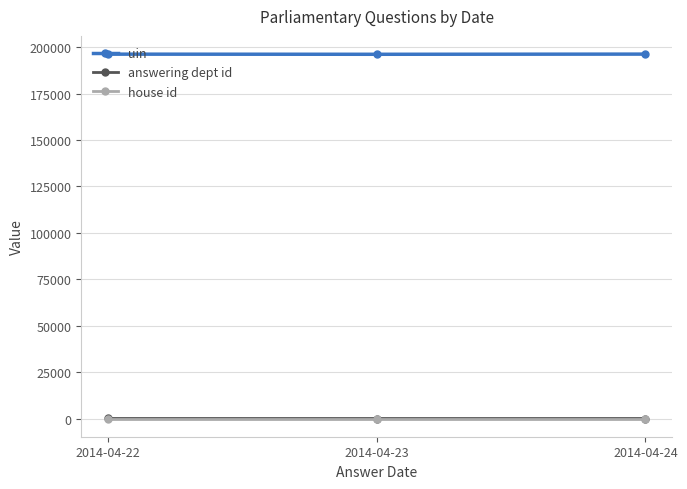

What is the highest value of the uin series?

196321.3